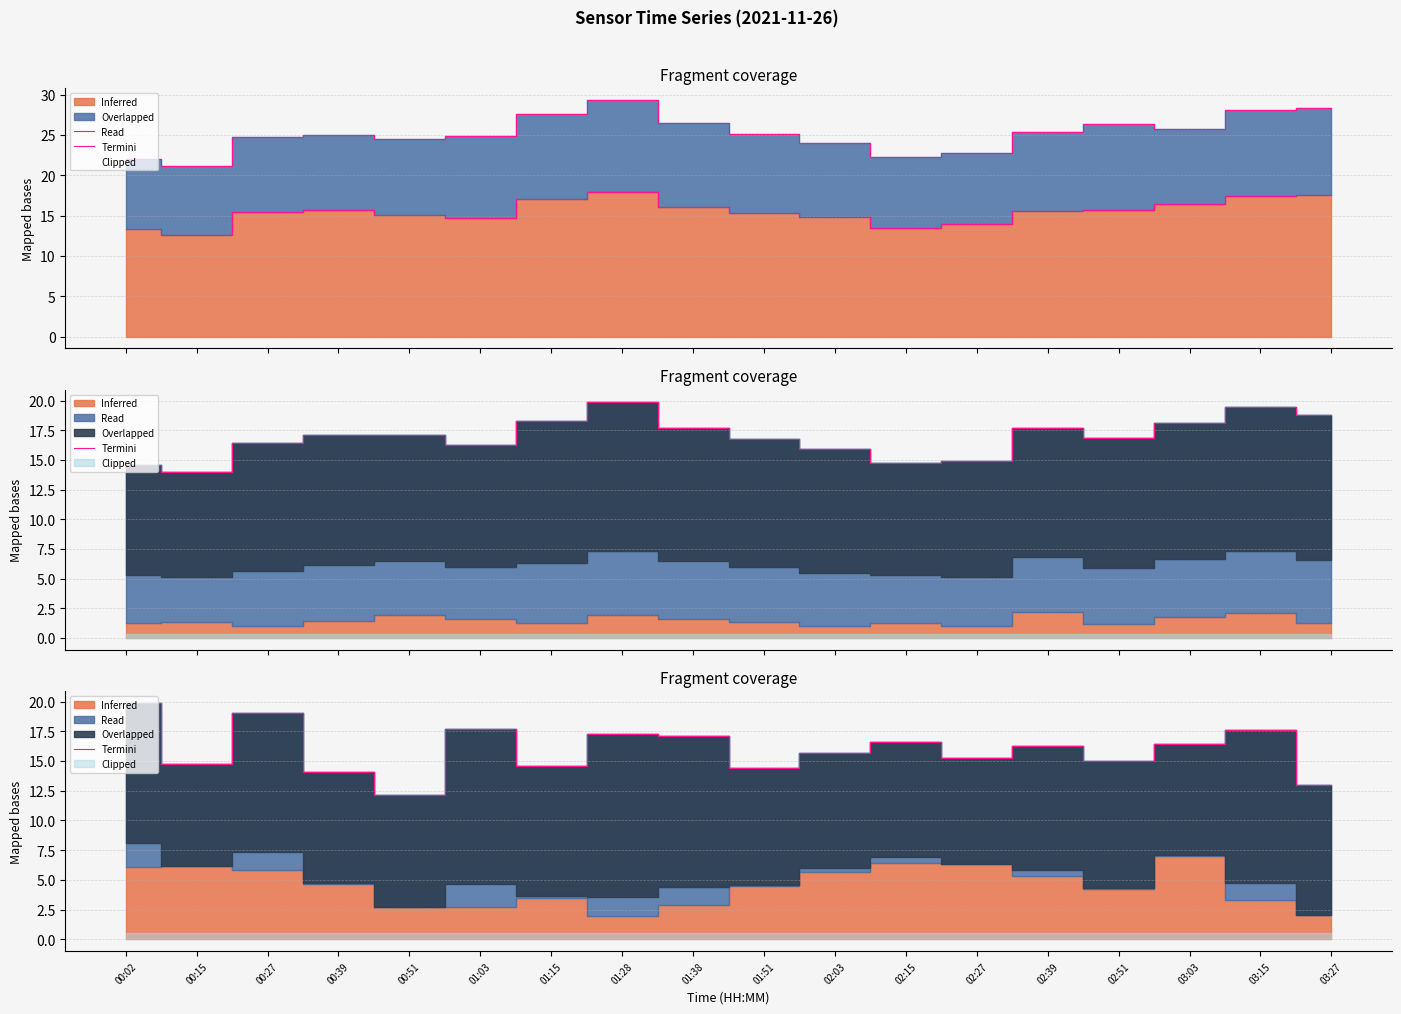

At which category does the data reach its first local peak?

00:27